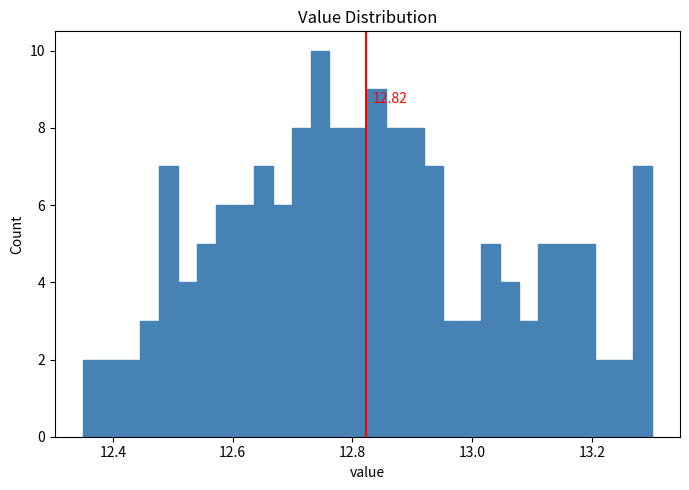

Read against the x-axis, roughly where is the centre of the tallest bar?

12.74